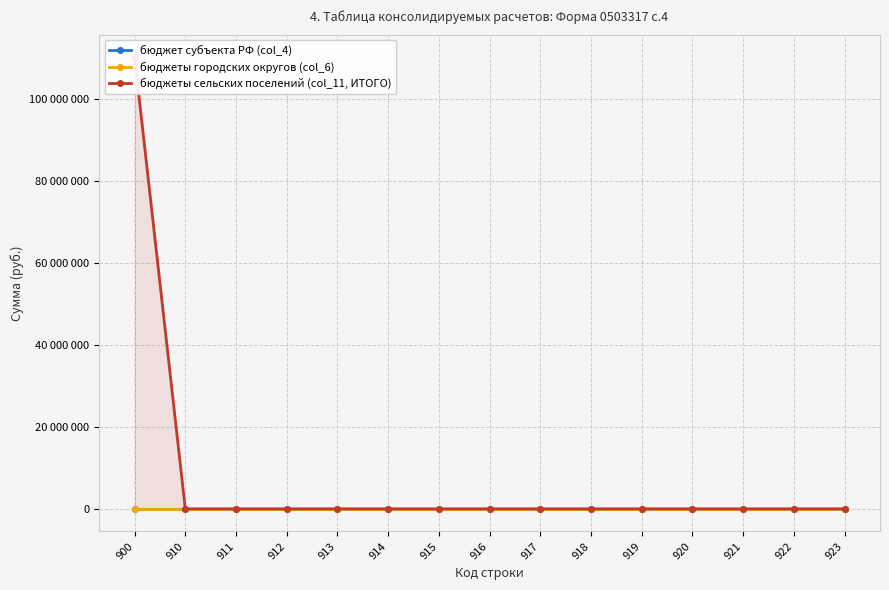

True or false: бюджеты сельских поселений (col_11, ИТОГО) and бюджеты городских округов (col_6) intersect in this chart.

False